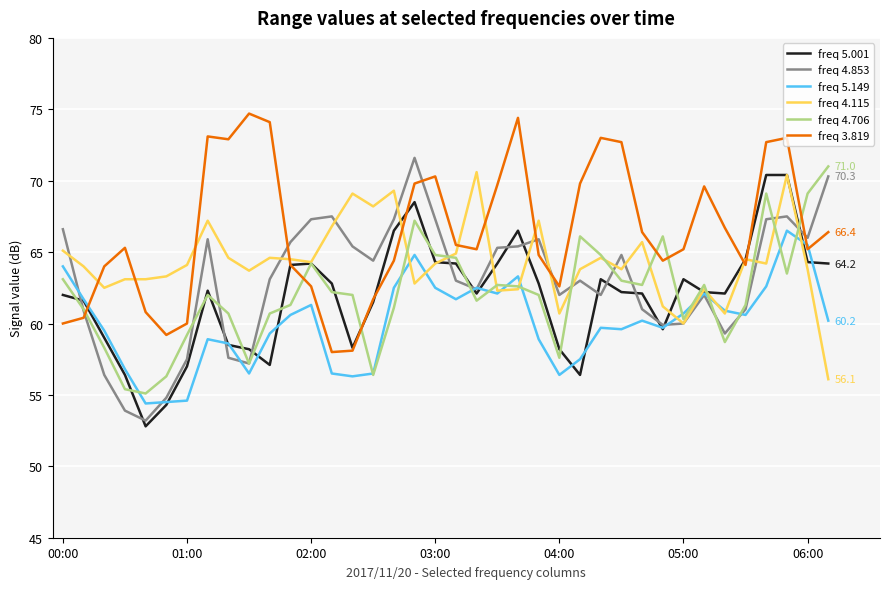

Which series ends up on top after the final intersection of freq 4.115 and freq 5.149?

freq 5.149